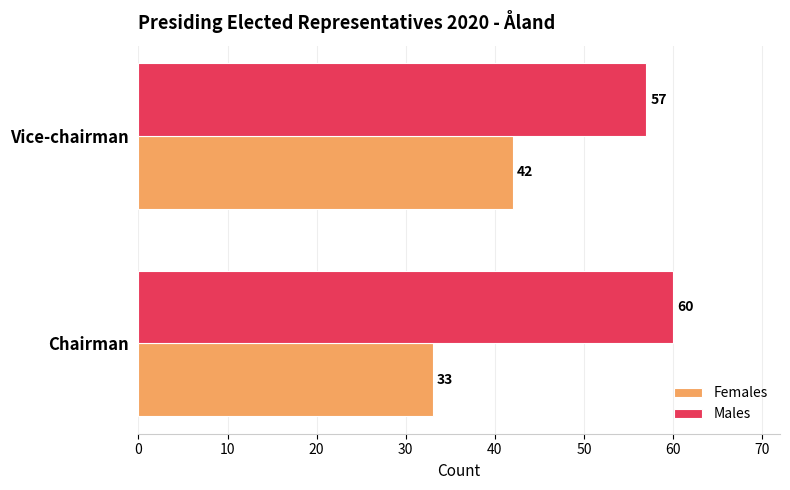

List the labels in order of Females value, smallest first.

Chairman, Vice-chairman